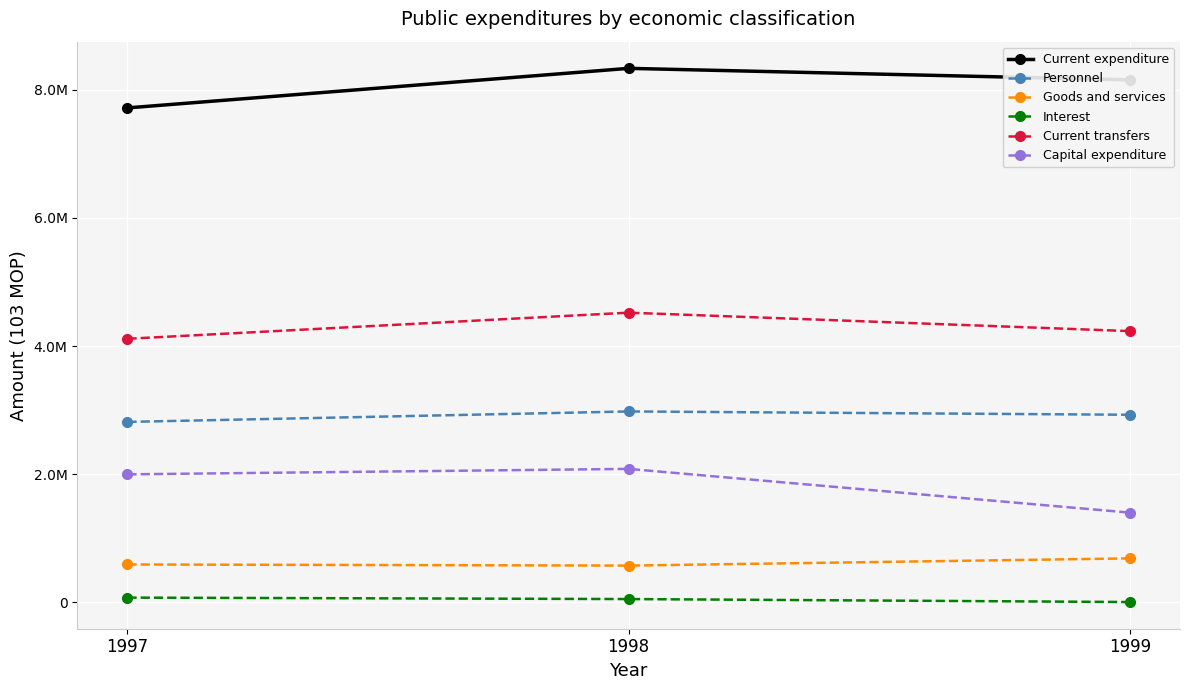

Reading right to left, extract all data points from this chart.

Current expenditure: 8152627	8332441	7715311
Personnel: 2927006	2978761	2815384
Goods and services: 686090	573570	591010
Interest: 4869	51340	73908
Current transfers: 4232327	4520214	4112575
Capital expenditure: 1399983	2082441	1997548